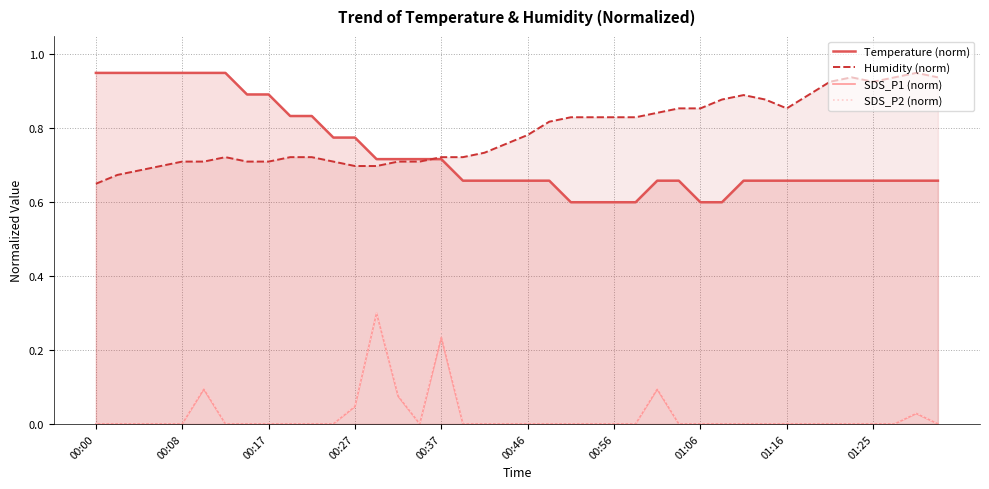

Does the chart have visible grid lines?

Yes